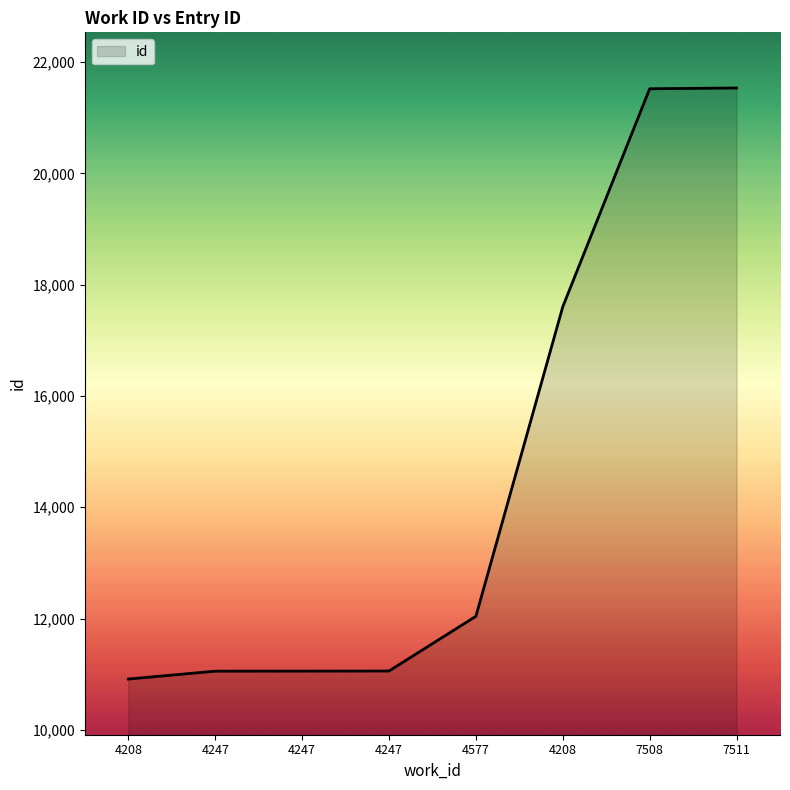

Rank the categories by value from highest to lowest.

7511, 7508, 4208, 4577, 4247, 4247, 4247, 4208